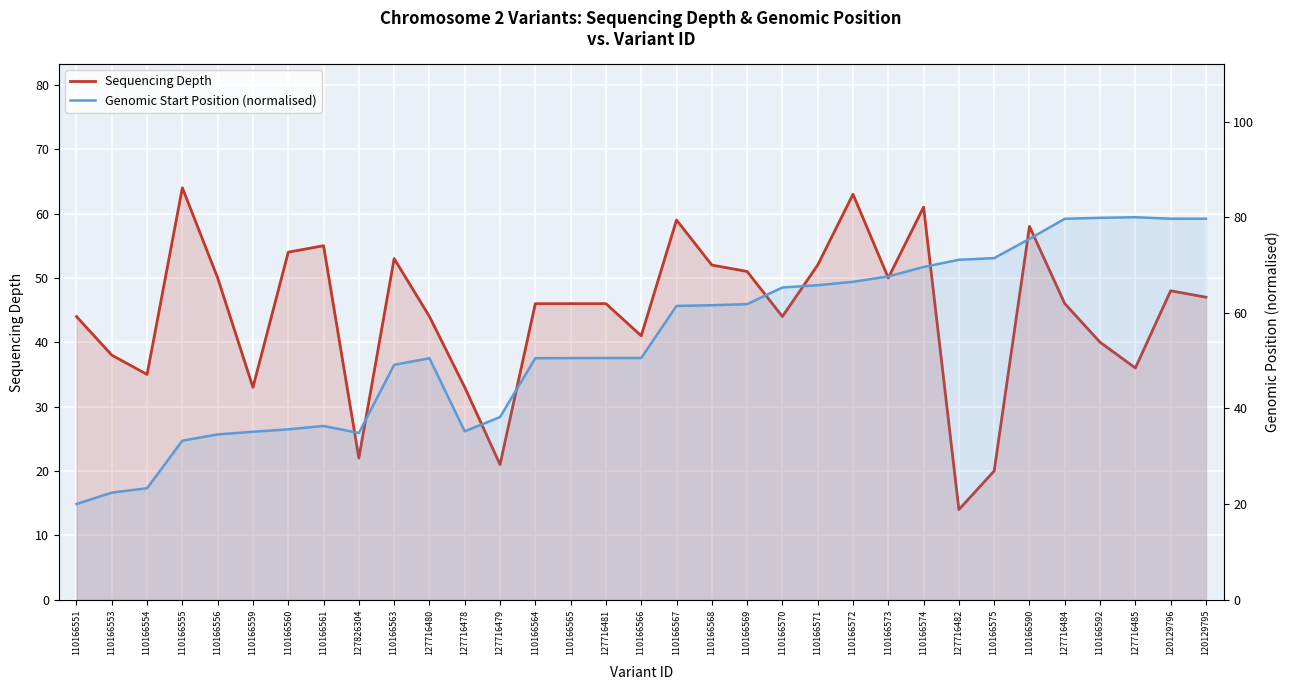

What is the sum of all Genomic Start Position (normalised) values?

1787.2